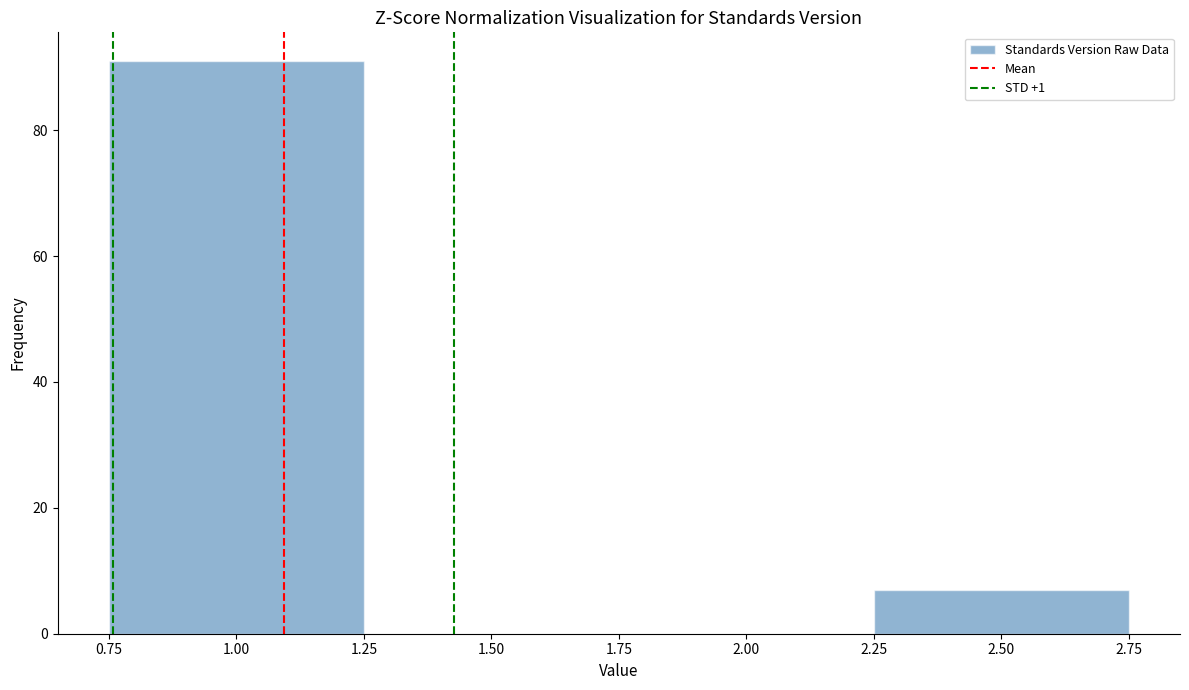

What is the height of the bar covering 0.75 to 1.25 on the x-axis? The values are not printed on the chart, so give them approximately, as read against the axis.

92